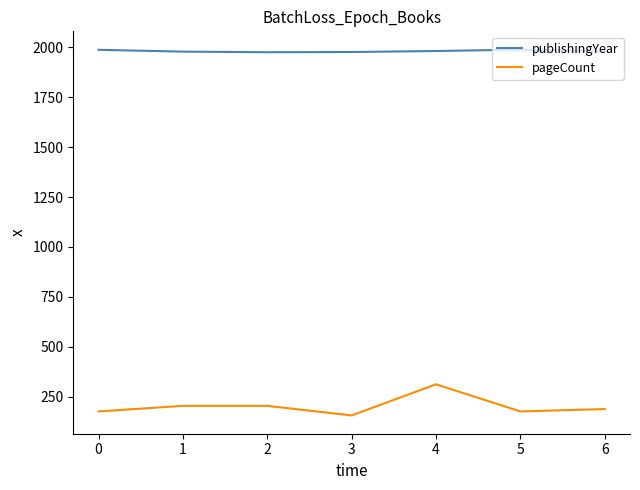

What is the sum of all pageCount values?

1416